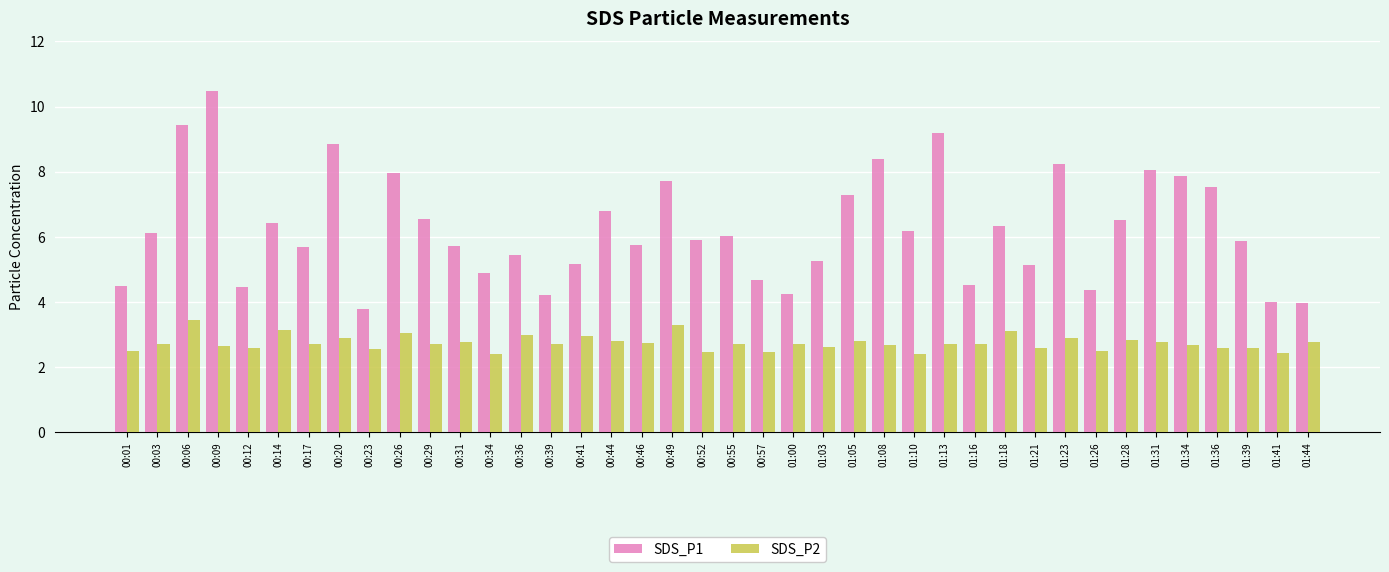

What is the sum of all SDS_P1 values?

249.6